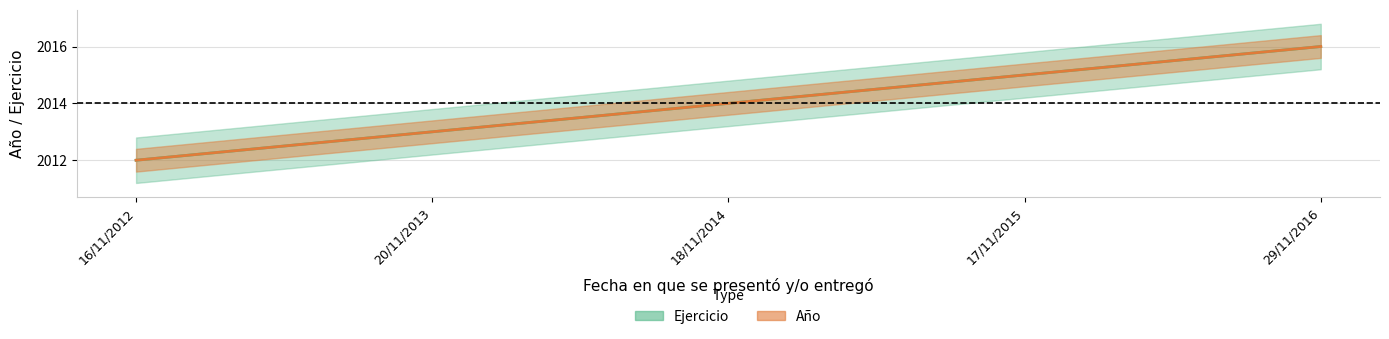

Which category has the highest value in the Ejercicio series?

29/11/2016